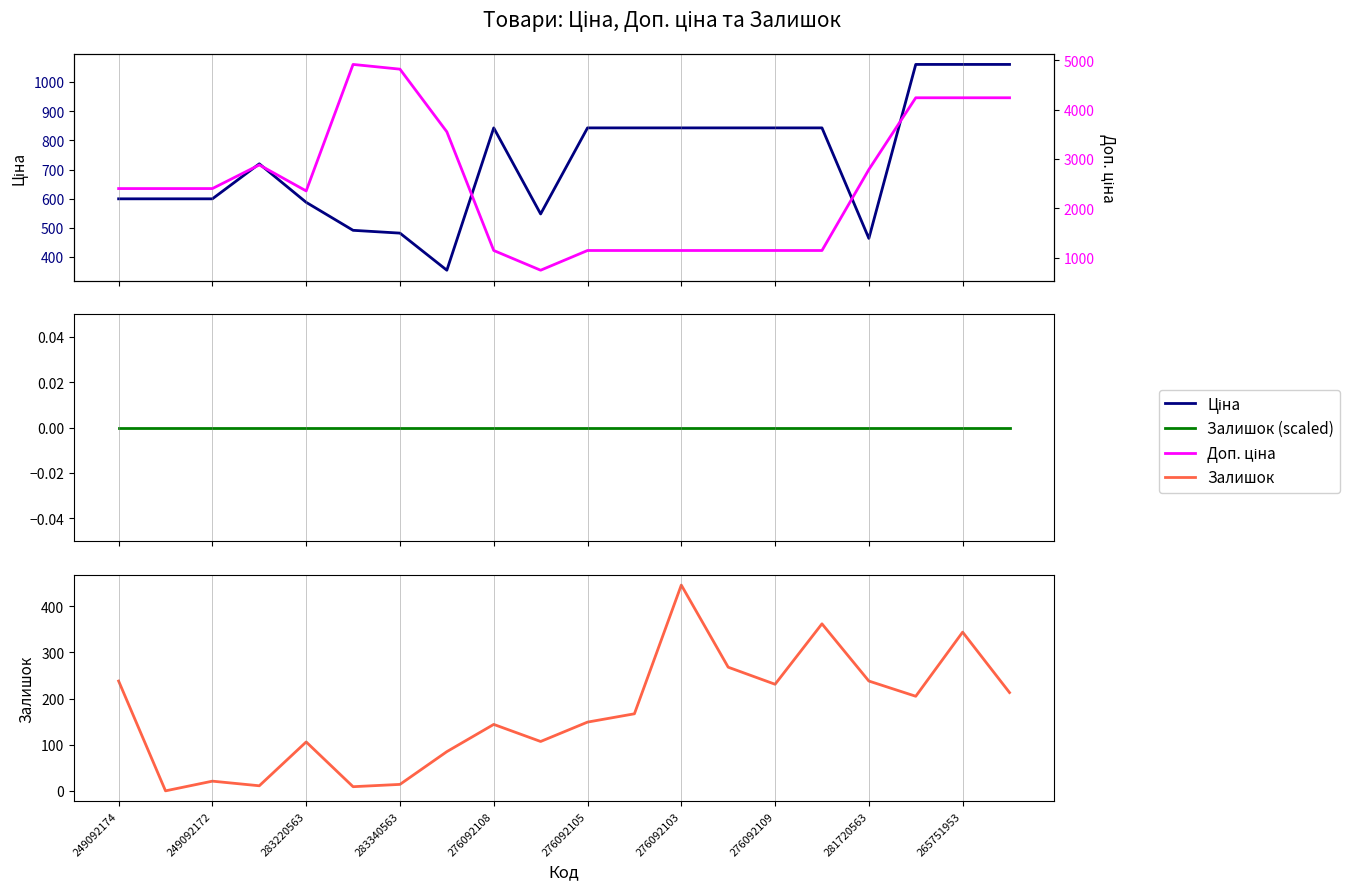

What is the label of the 3rd point from the right?

17